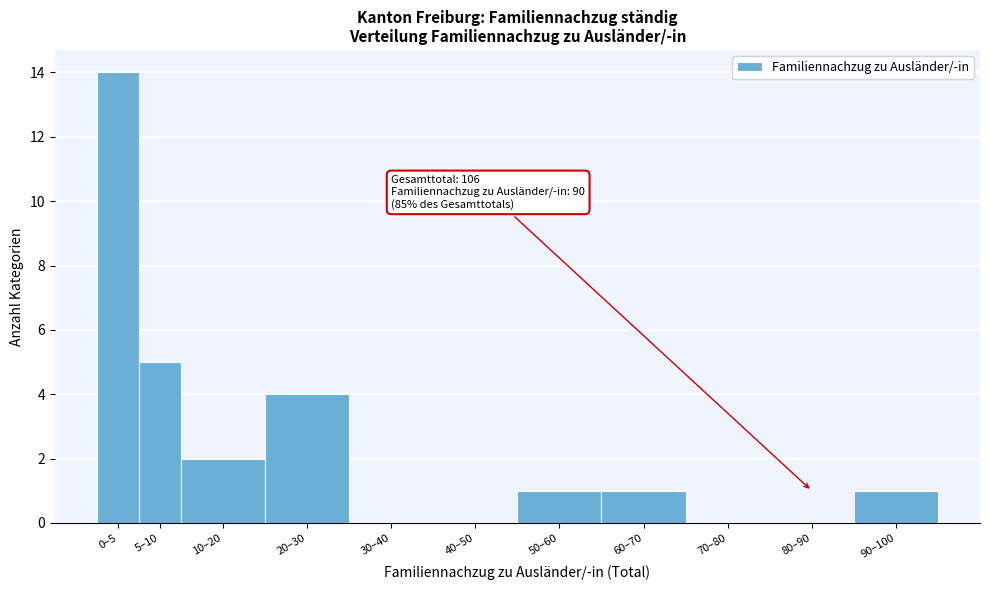

Reading left to right, list all the values displayed in this chart.

0–5=14	5–10=5	10–20=2	20–30=4	30–40=0	40–50=0	50–60=1	60–70=1	70–80=0	80–90=0	90–100=1